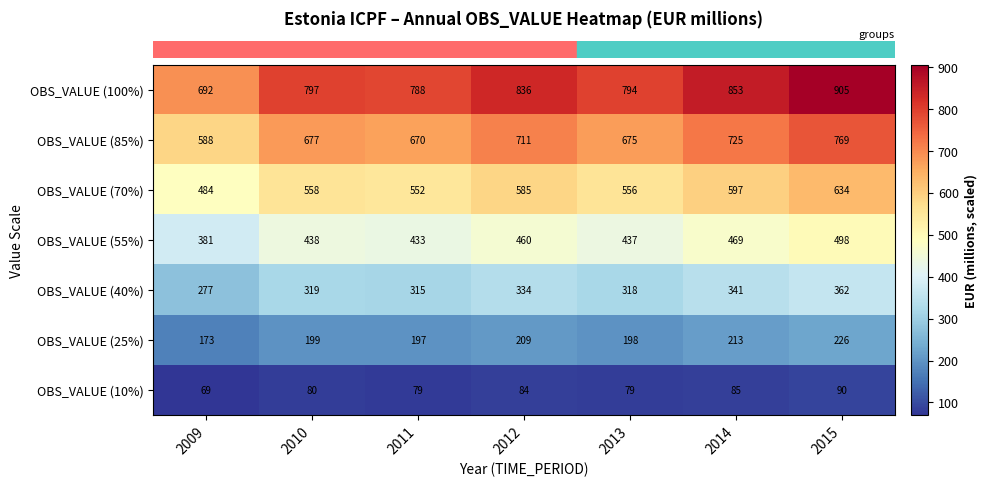

Is it true that OBS_VALUE (40%) equals 477 at 2010?

False